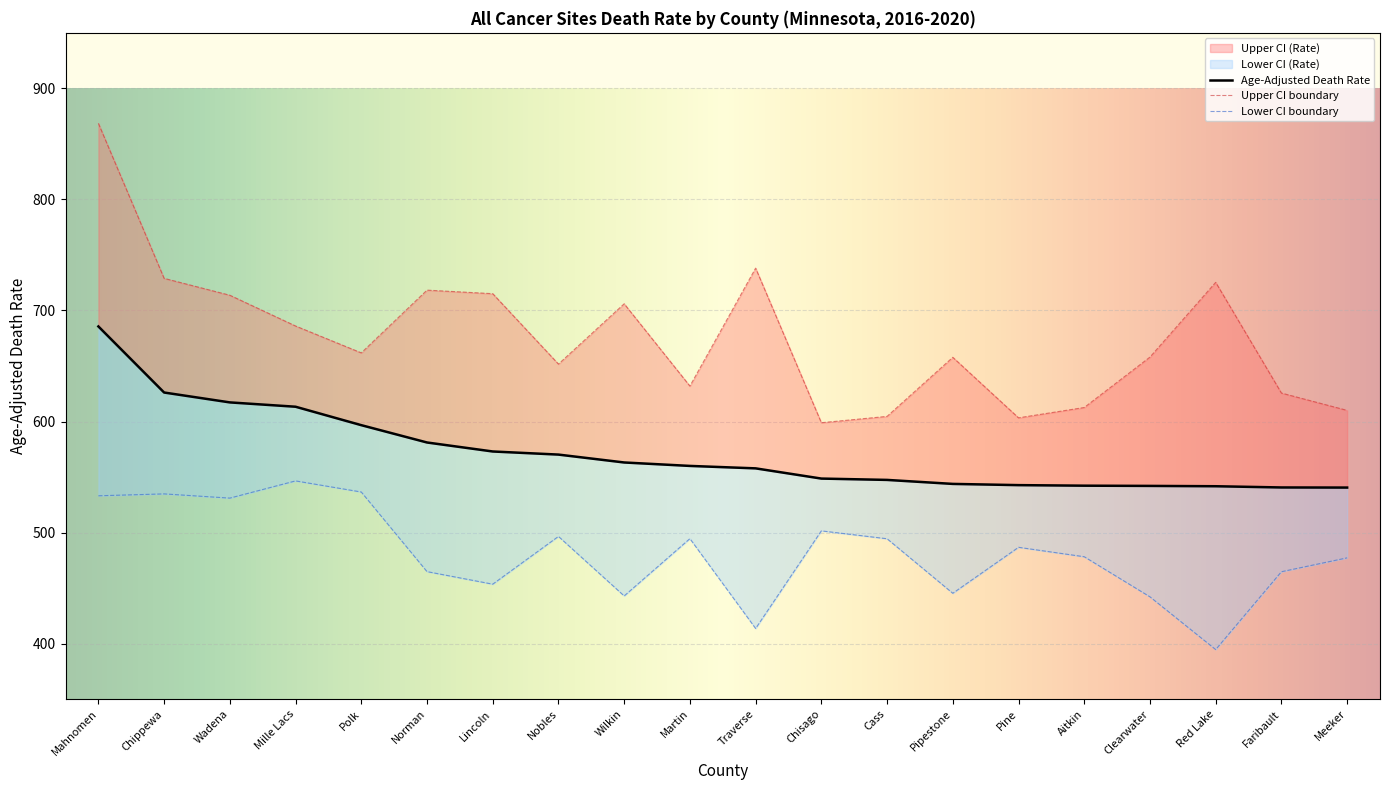

What is the label of the 15th point from the right?

Norman